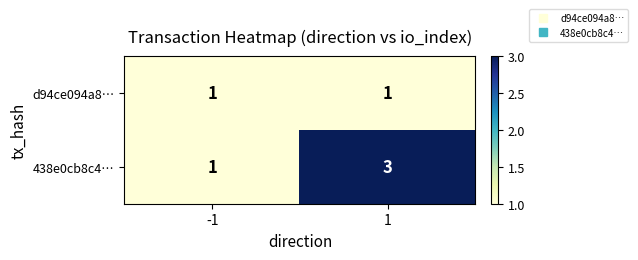

The d94ce094a8… series shows 1 at -1. True or false?

True